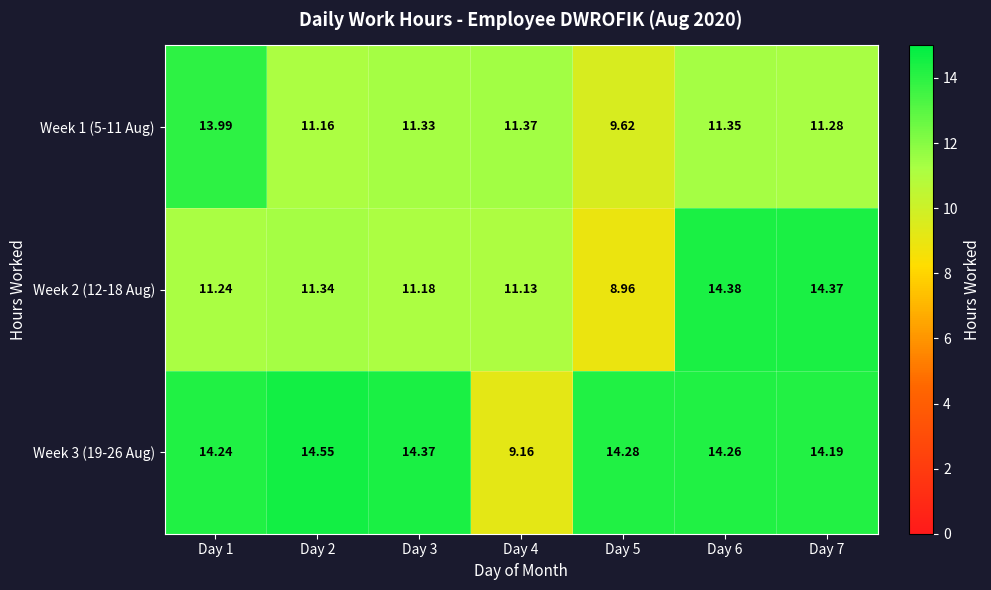

Is the value of Week 1 (5-11 Aug) at Day 1 greater than the value of Week 2 (12-18 Aug) at Day 7?

No